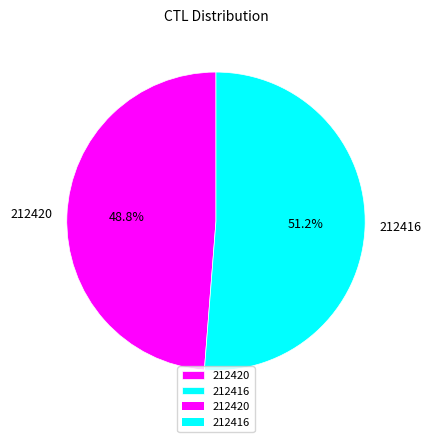

What percentage is the 212420 slice, to the nearest percent?

49%